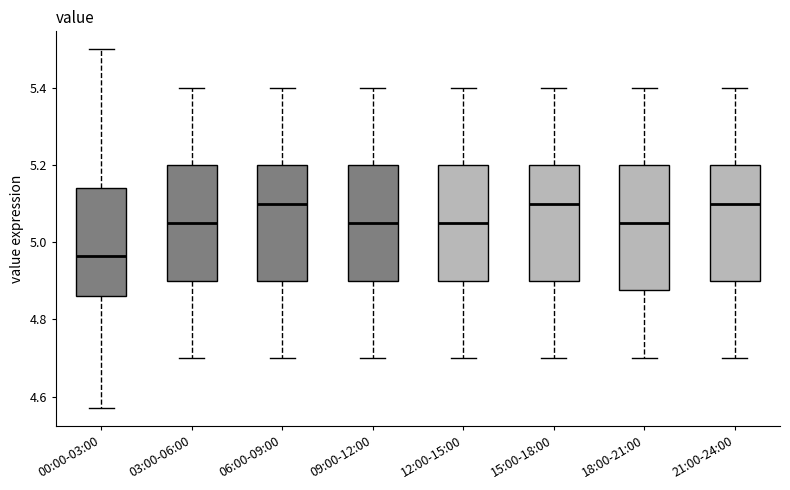

Which box has the lowest median line?

00:00-03:00